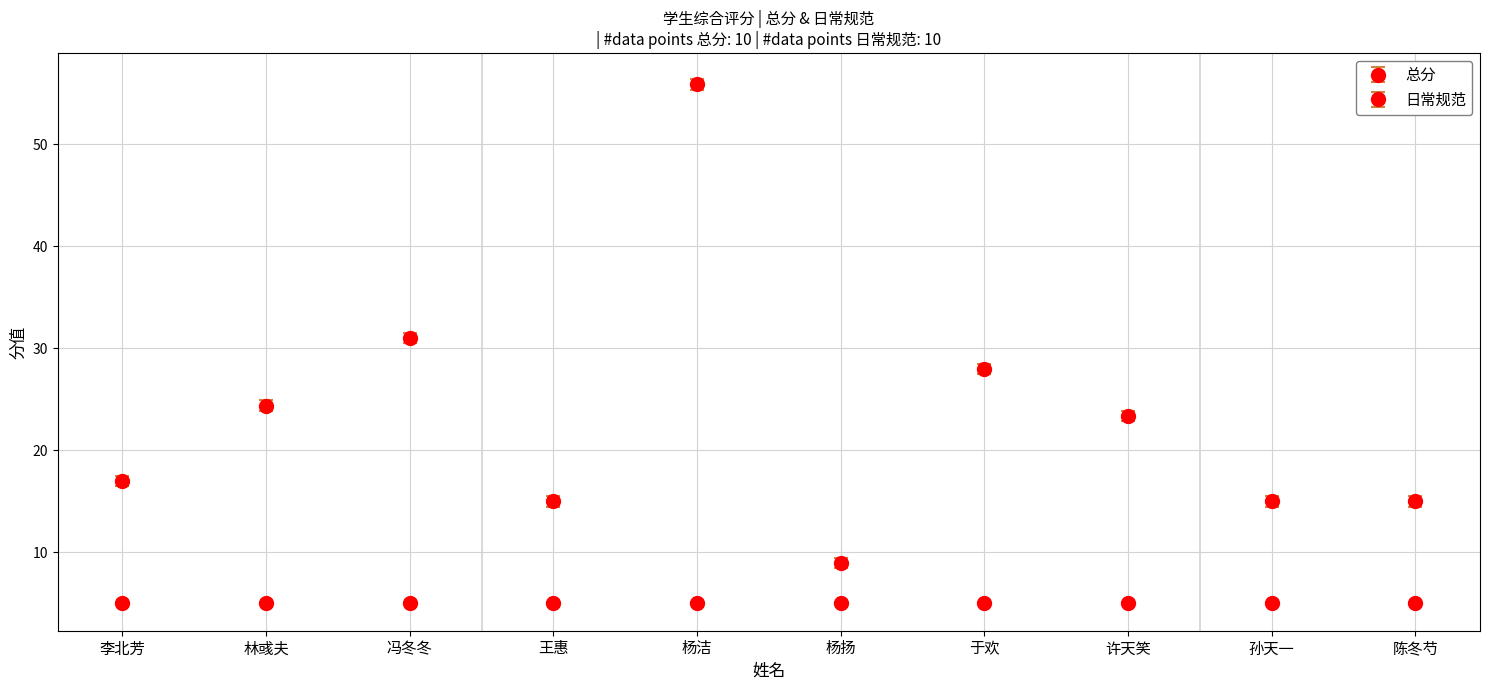

How many lines are shown in the chart?

2